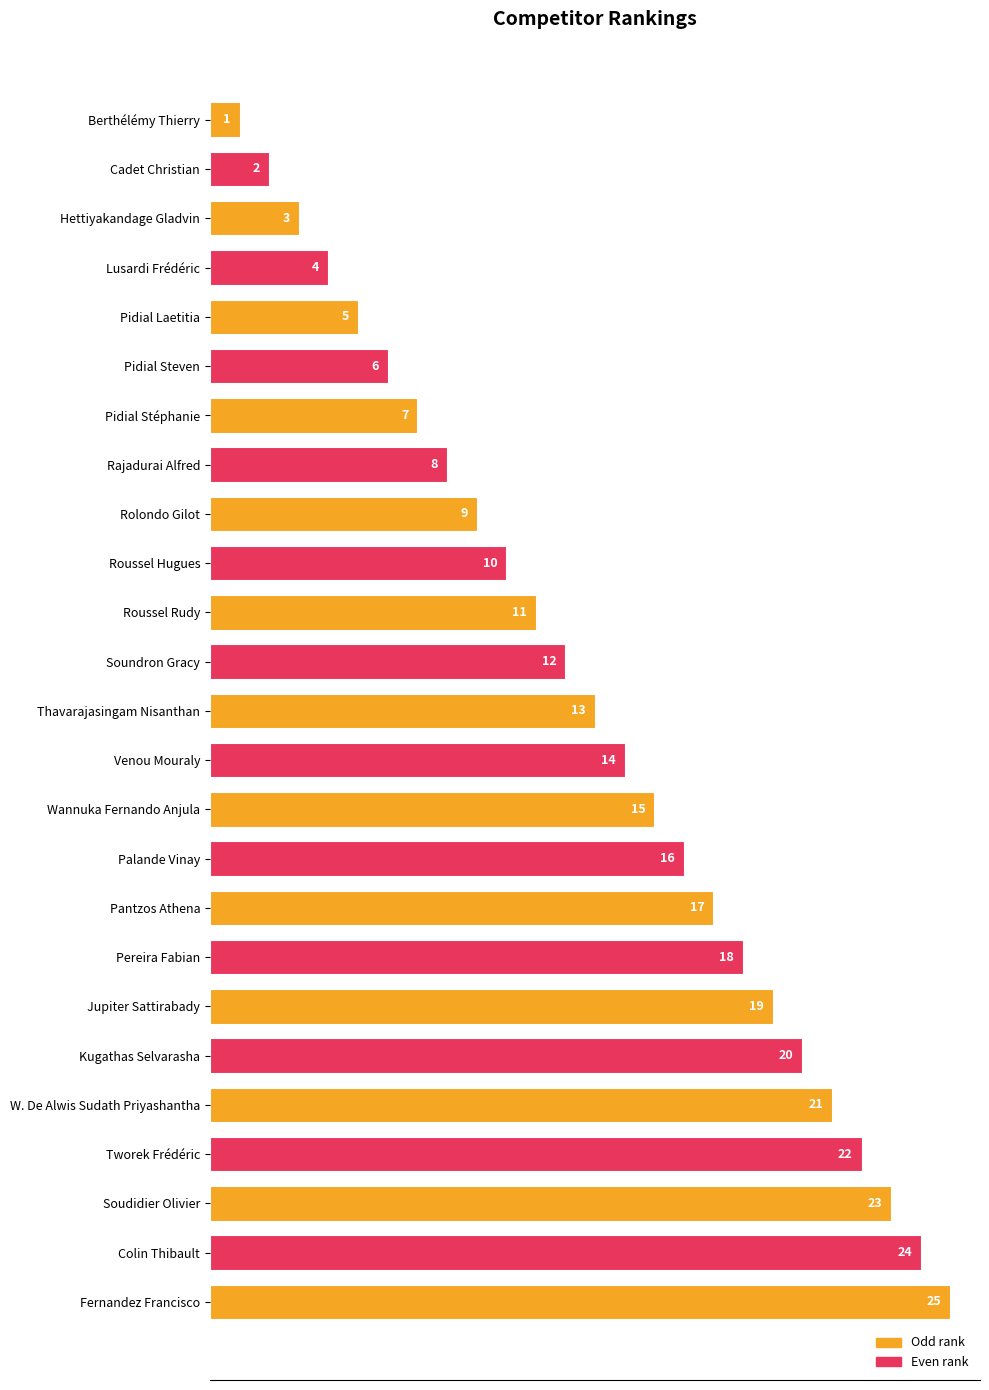

What position from the bottom is Venou Mouraly?

12